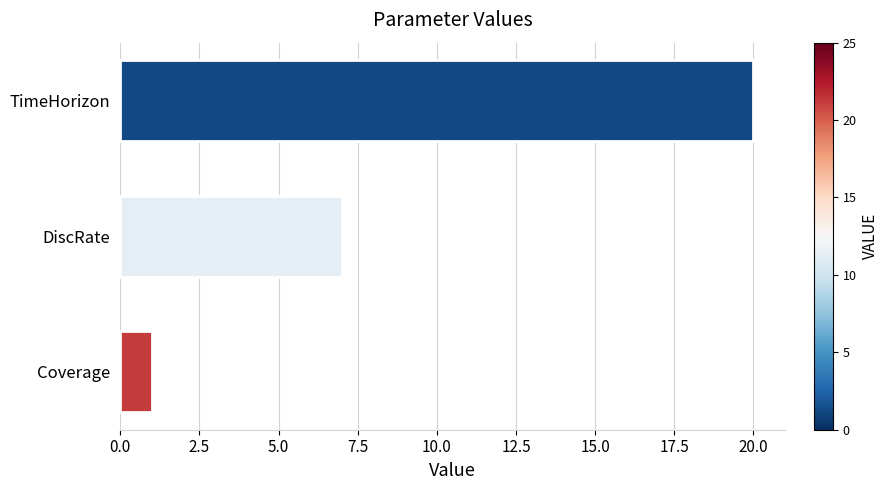

What is the change in value from DiscRate to TimeHorizon?

+13